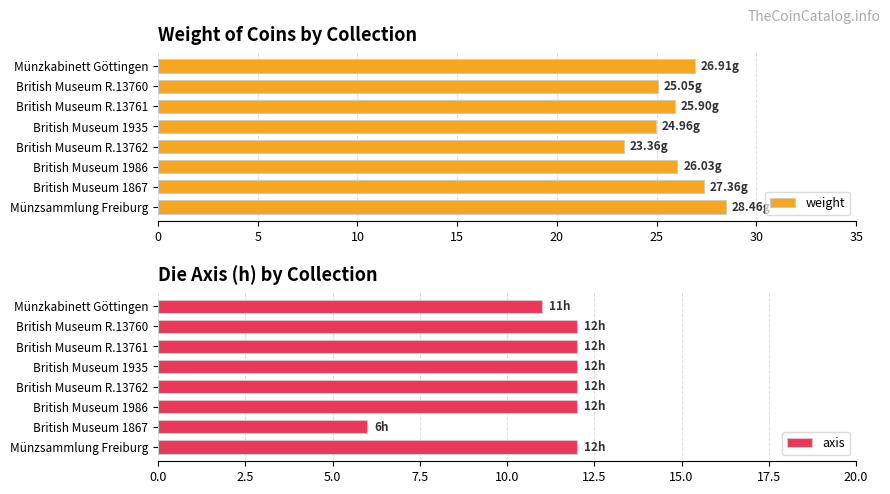

What are all the series names shown in the legend?

weight, axis